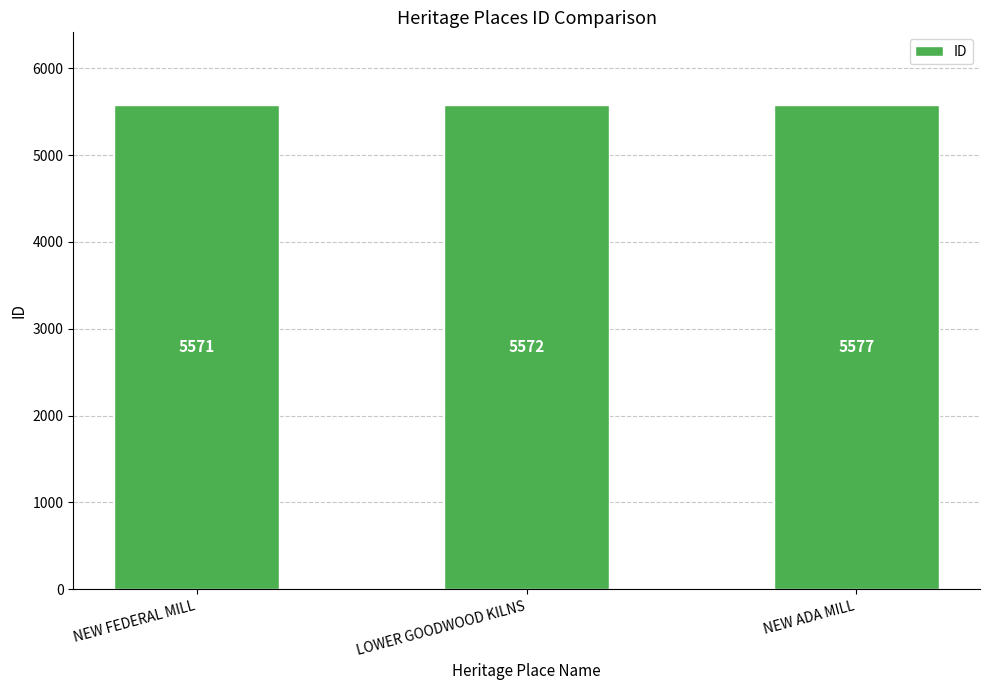

What is the smallest value displayed?

5571